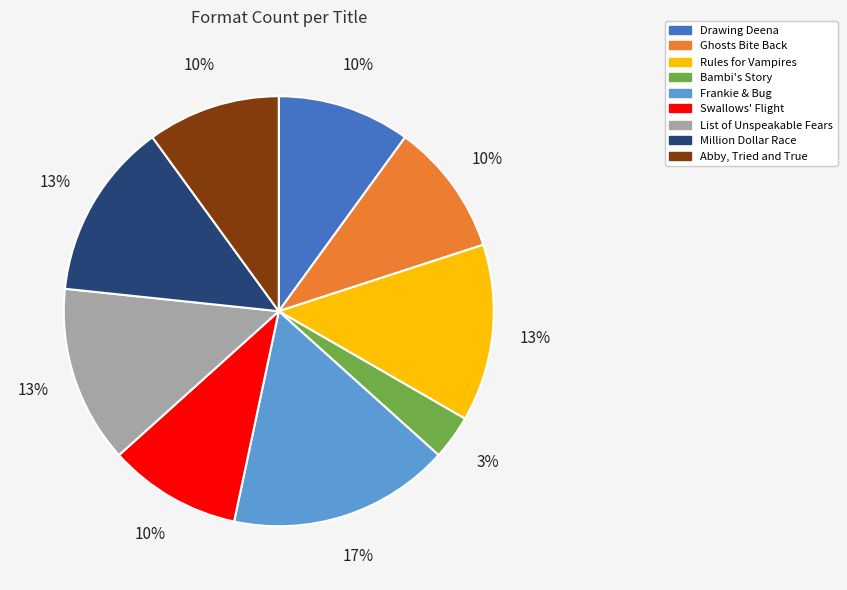

Which category has the biggest portion of the pie?

Frankie & Bug